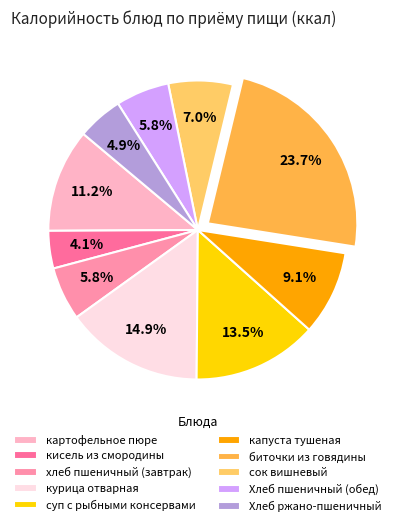

The капуста тушеная slice represents 2% of the pie. True or false?

False